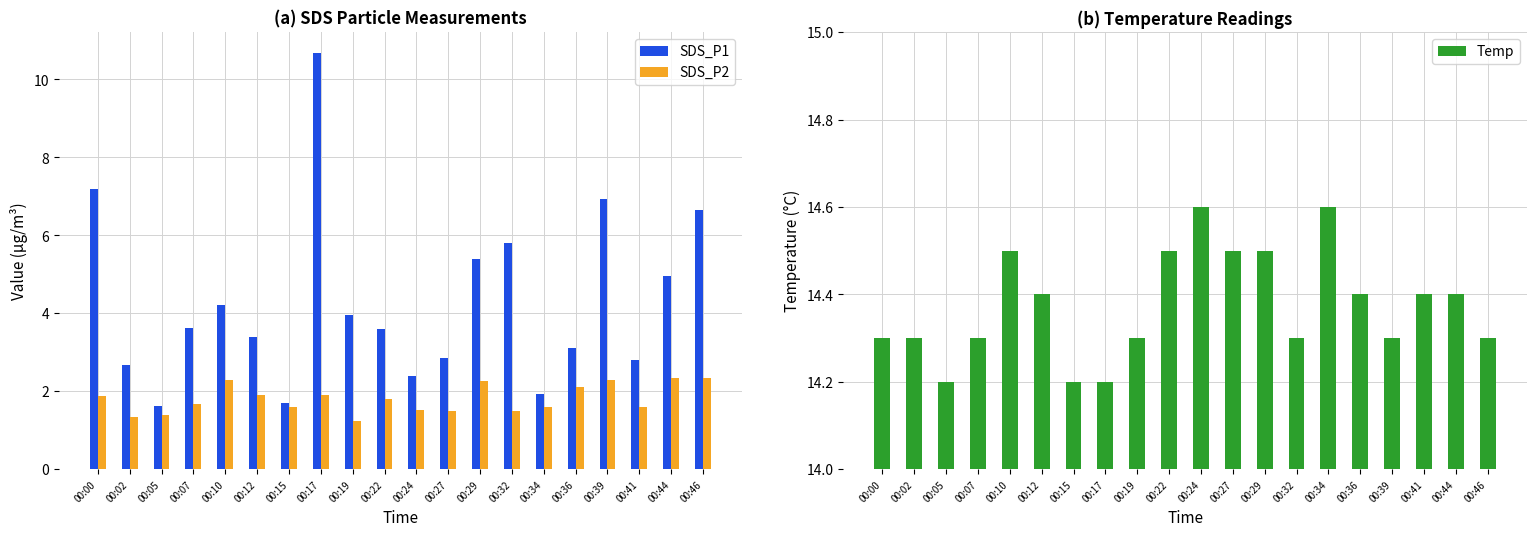

What is the difference between the maximum and minimum values in the Temp series?

0.4